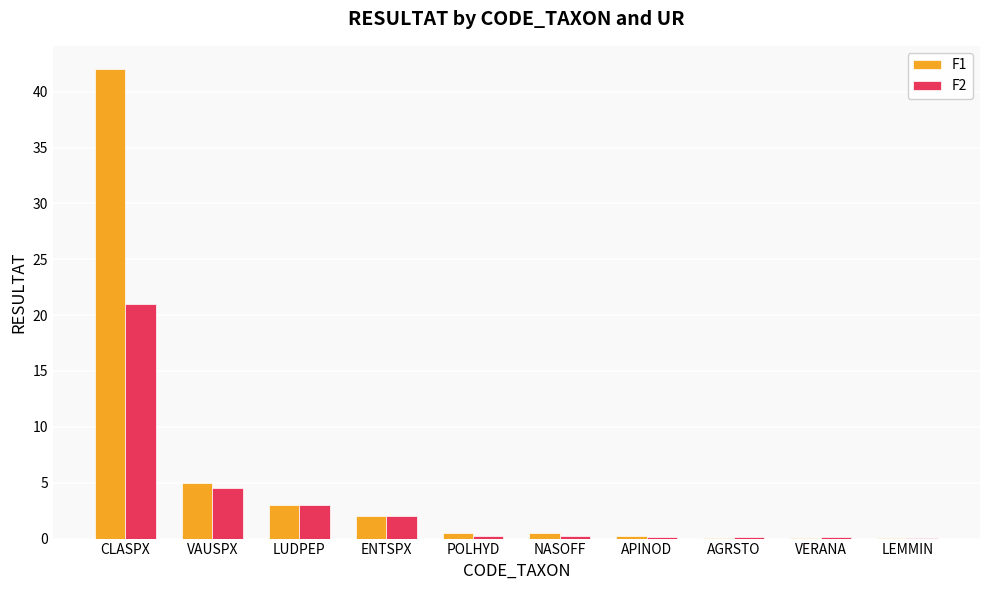

The value of F2 at ENTSPX is 2.0. True or false?

True